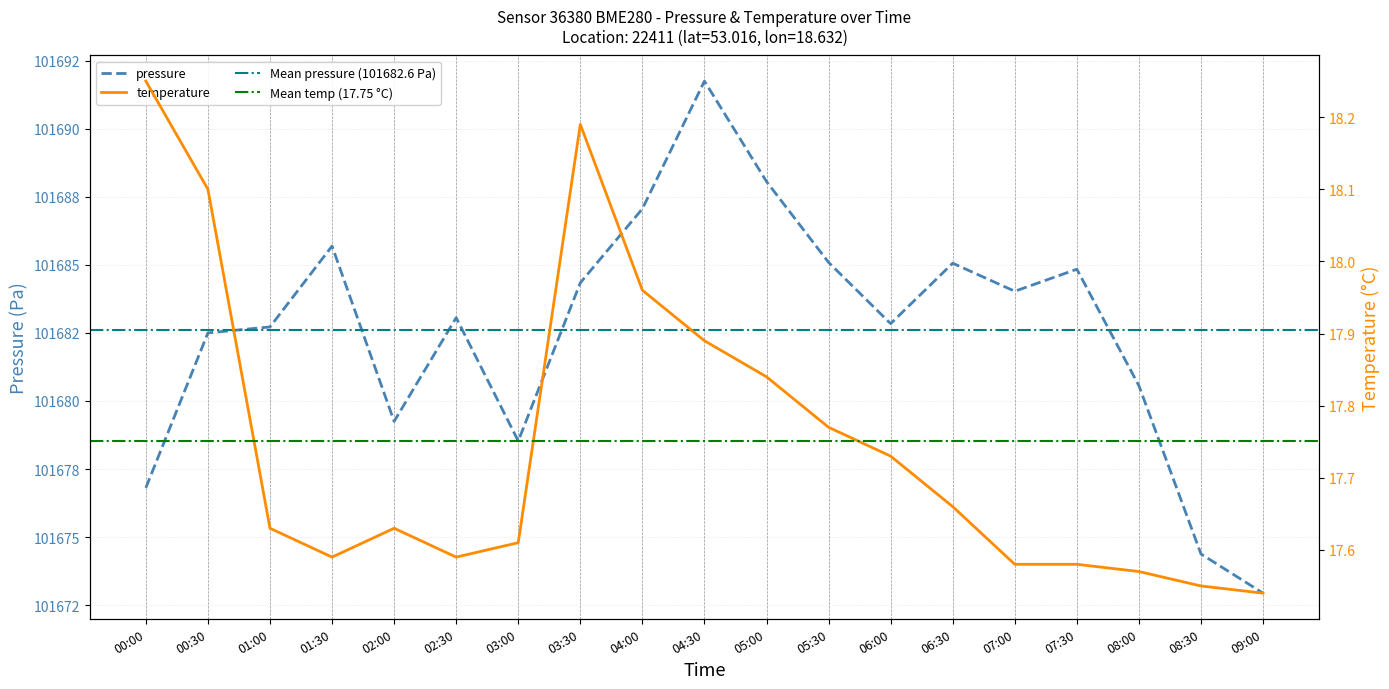

True or false: temperature and pressure cross at least once.

False